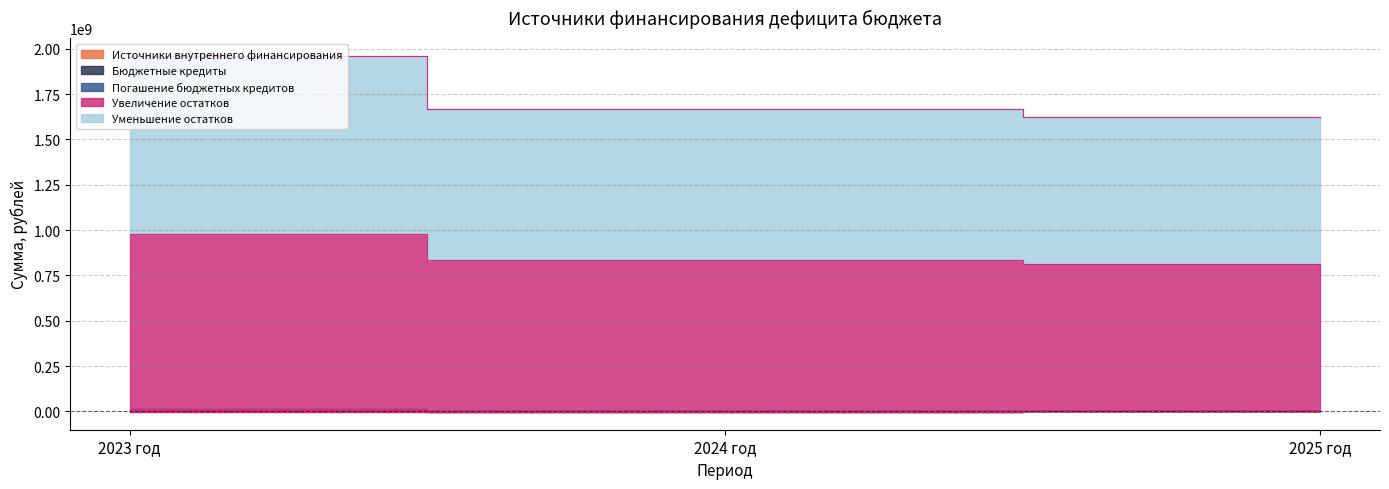

What is the average value of the Источники внутреннего финансирования series?

2515449.5